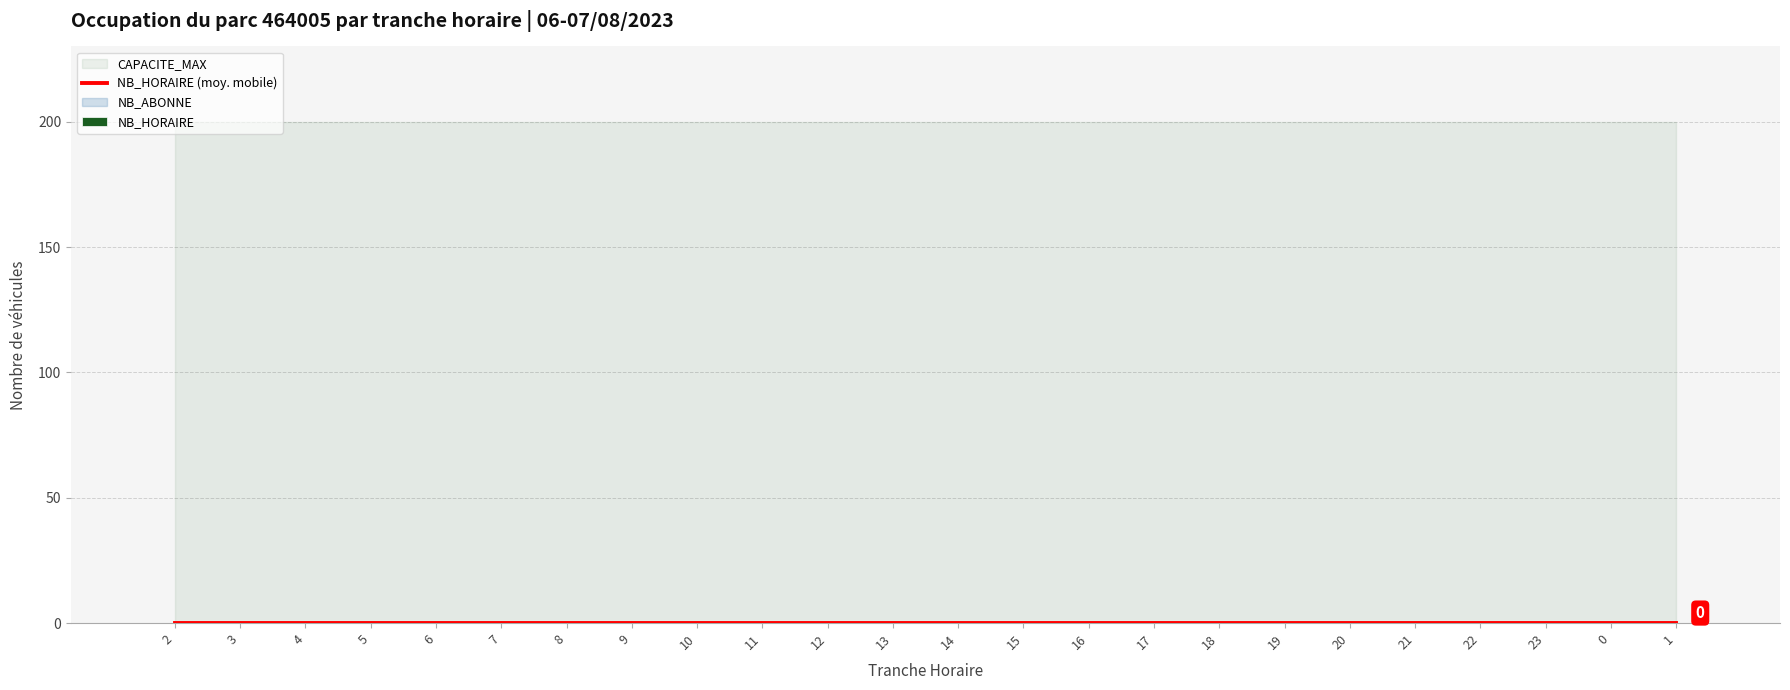

Is the value of TRANCHE_HORAIRE at 11 greater than the value of NB_HORAIRE at 5?

Yes